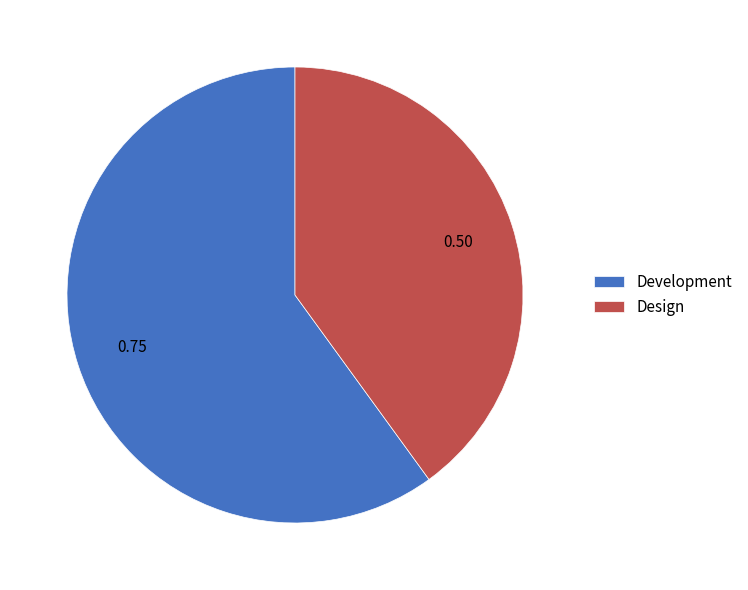

Which category has the biggest portion of the pie?

Development